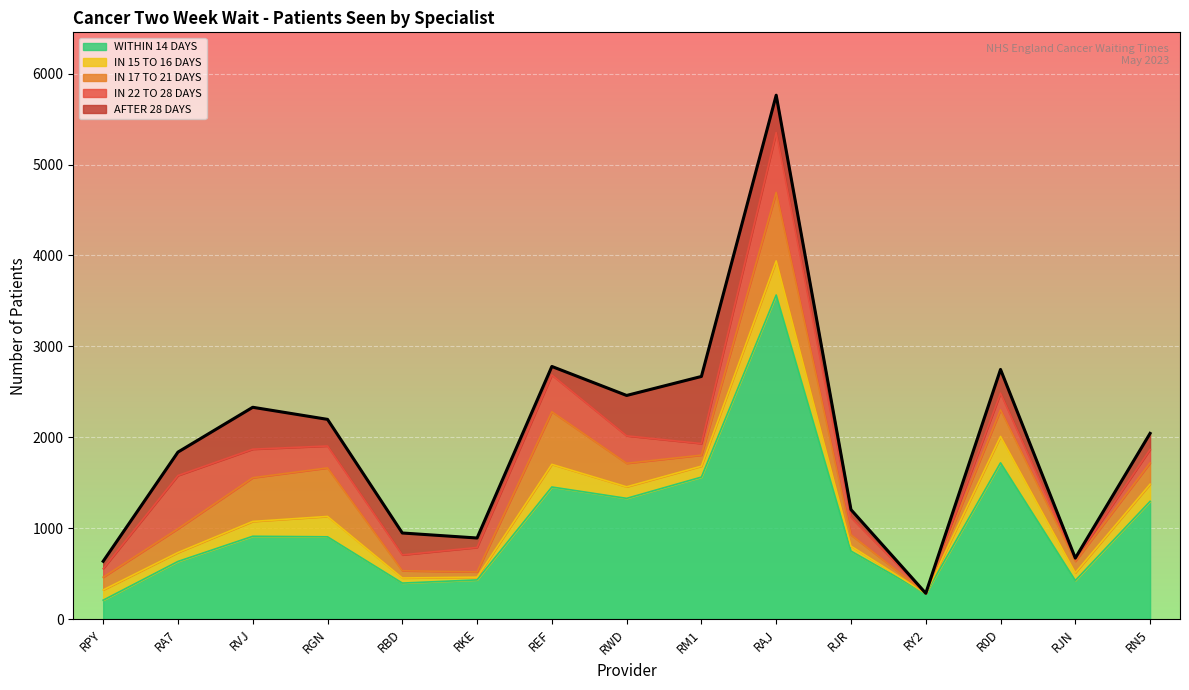

What is the label of the 6th point from the right?

RAJ